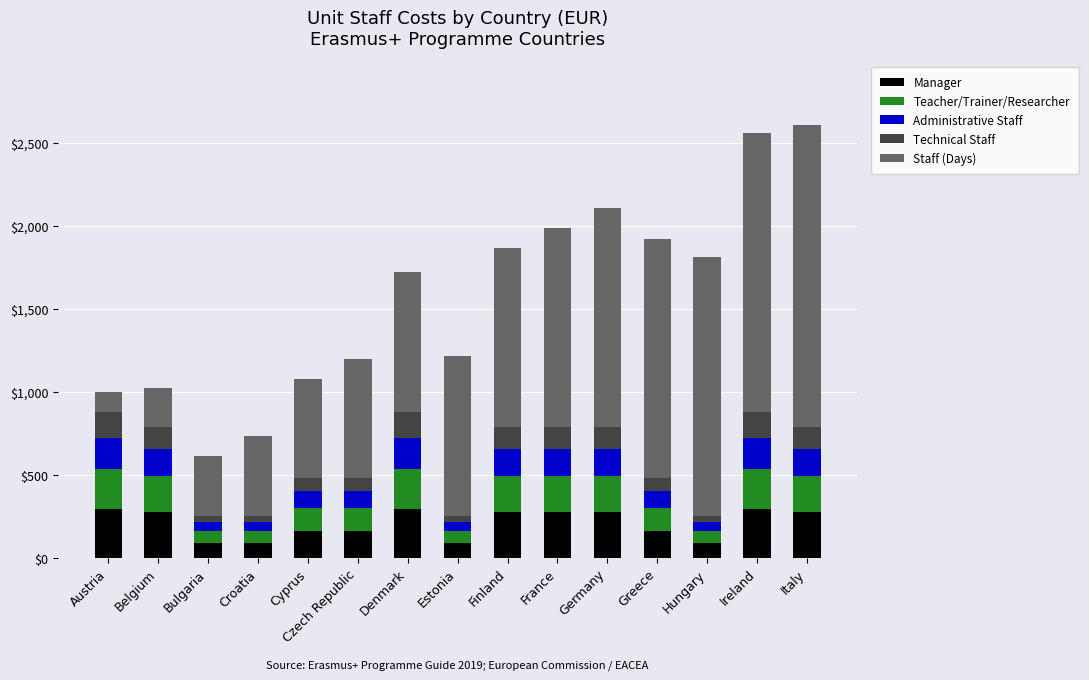

What is the maximum value for Manager?

294